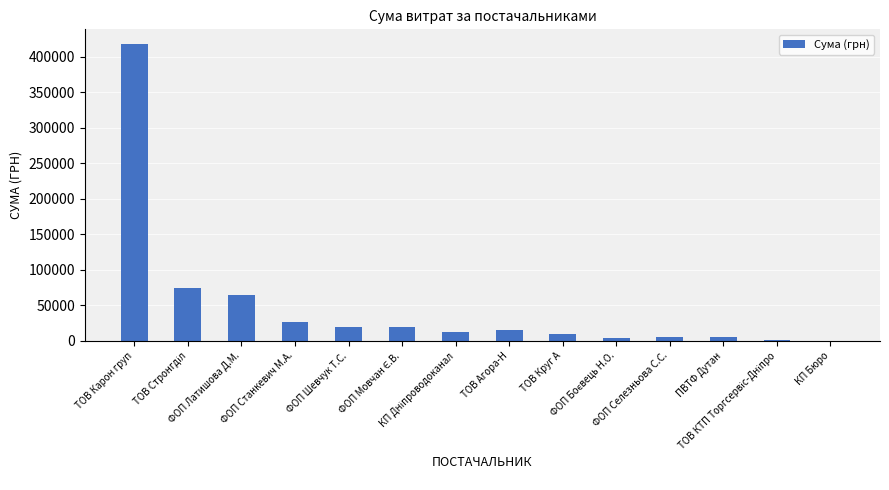

What is the maximum value shown in the chart?

417514.7